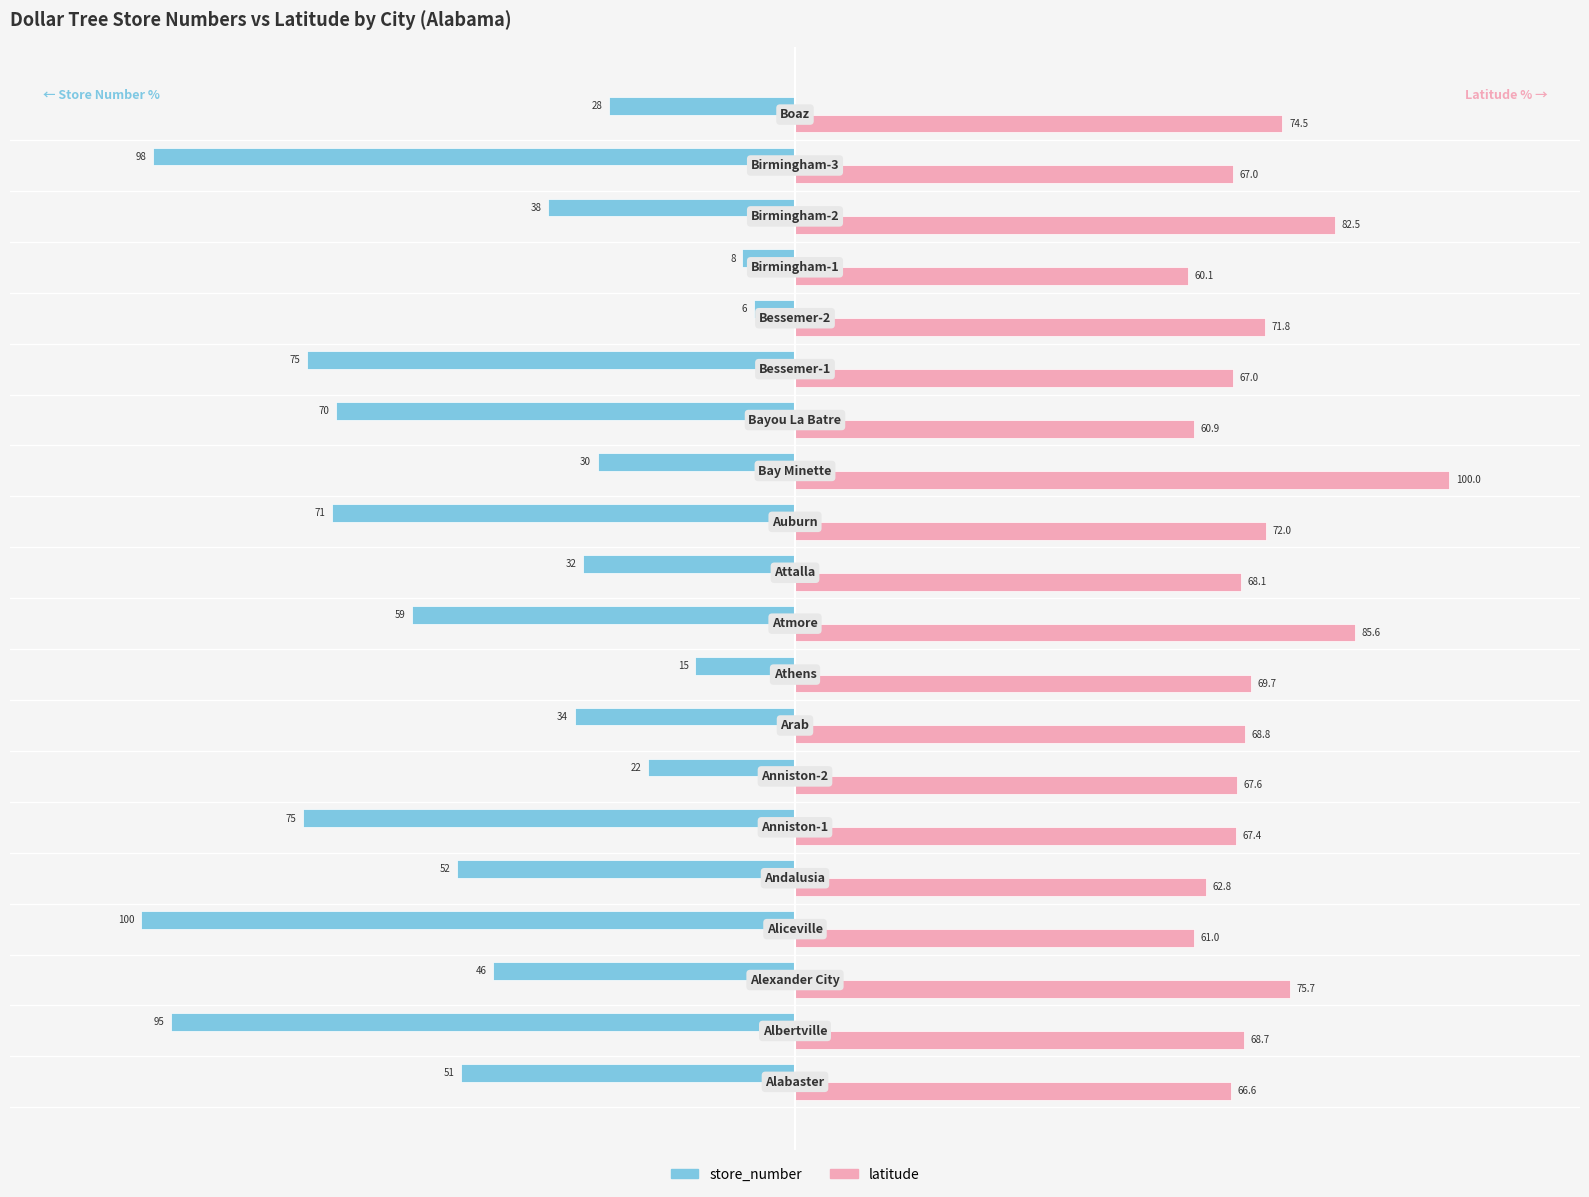

At which category is the sum across all series the highest?

Bay Minette